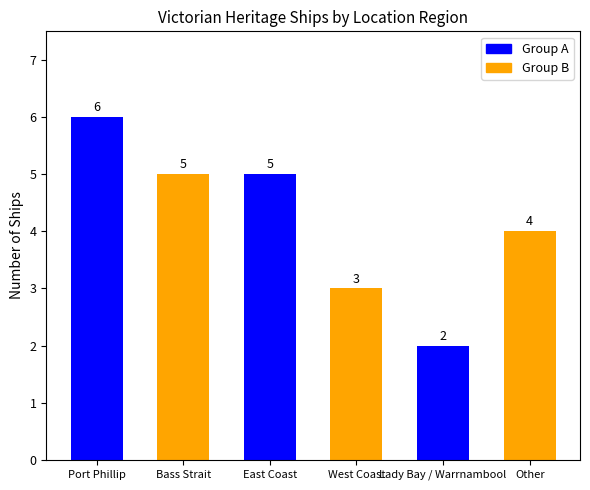

How many values are between 3 and 5?

4